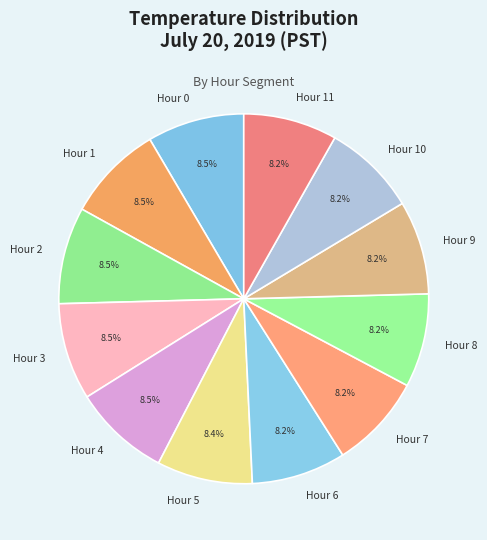

How many segments does this pie chart have?

12